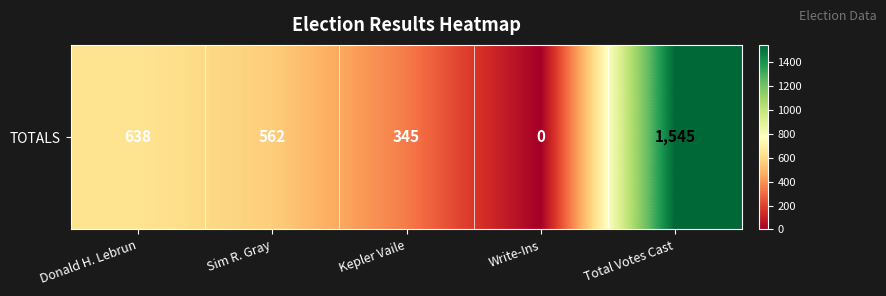

At which label does the data first exceed 562?

Donald H. Lebrun